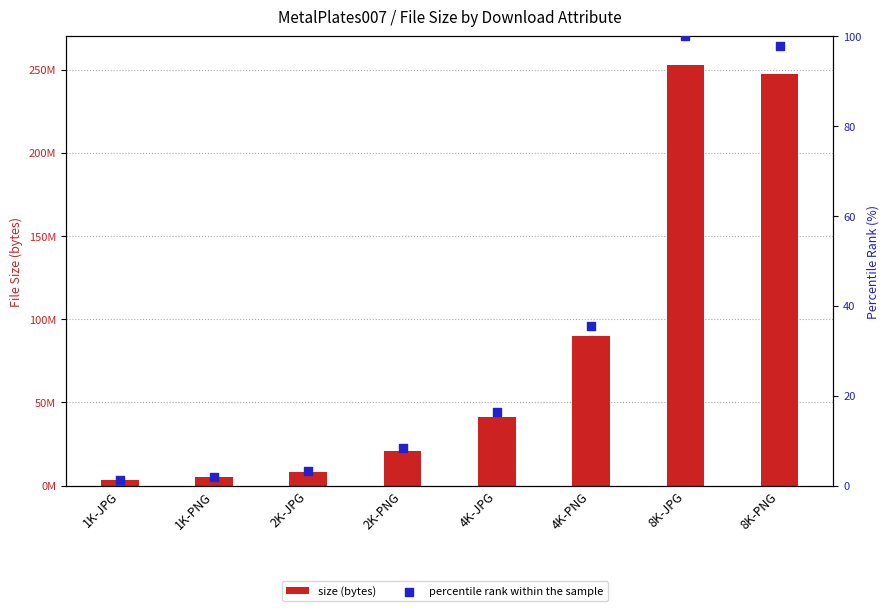

Which series has the largest total across all categories?

size (bytes)